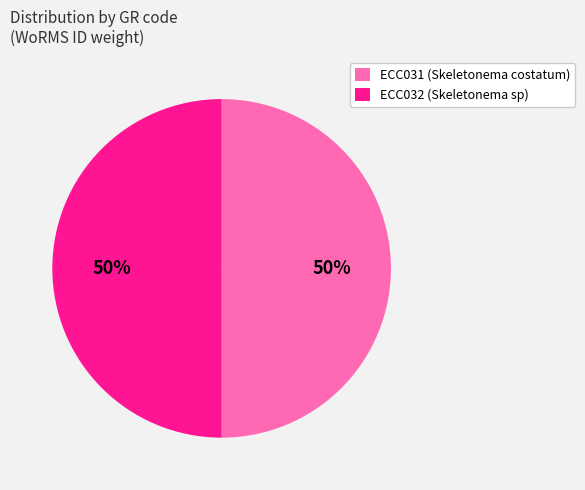

How many slices are in this pie chart?

2